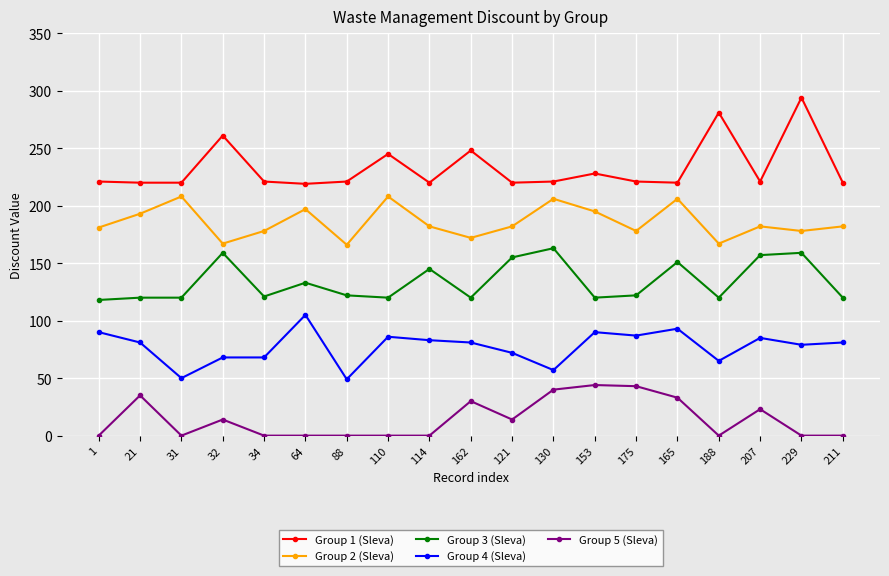

What is the difference between the maximum and minimum values in the Group 4 (Sleva) series?

56